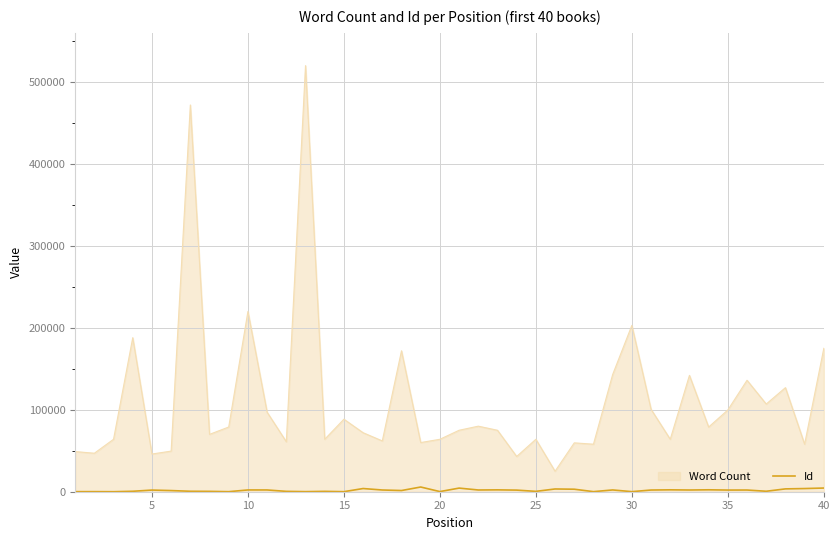

What is the greatest value displayed?

520000